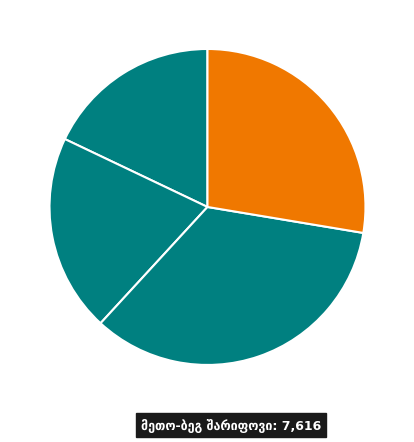

What portion of the pie excludes დავით გიორგის ძე კარიჭაშვილი?

82.1%